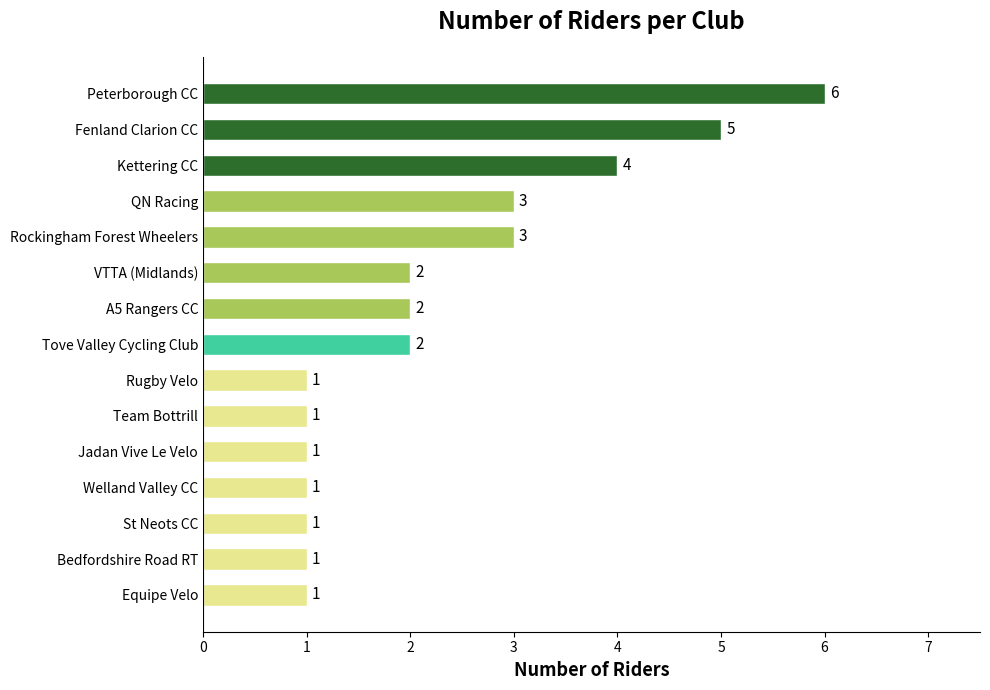

The chart shows a value of 2 at Fenland Clarion CC. True or false?

False